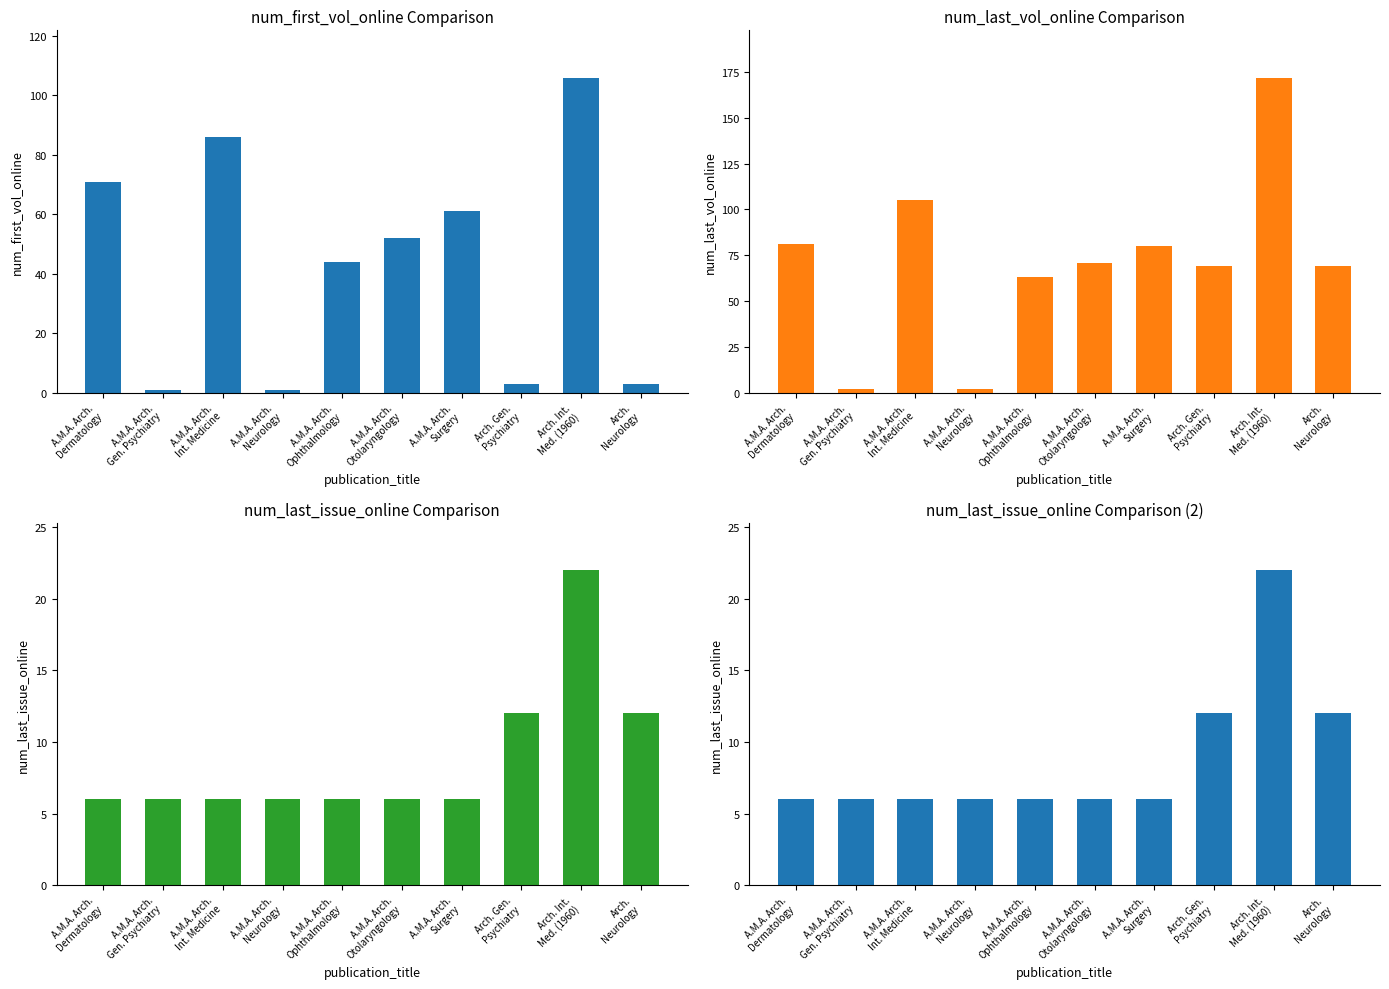

What are all the series names shown in the legend?

num_first_vol_online, num_last_vol_online, num_last_issue_online